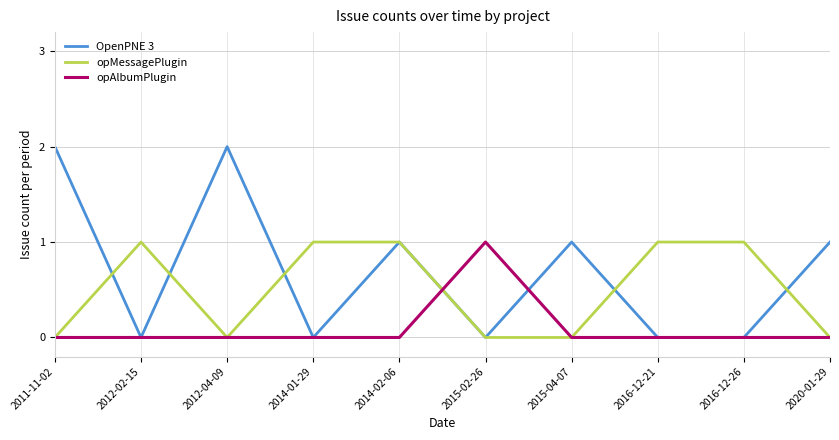

What is the maximum value for OpenPNE 3?

2